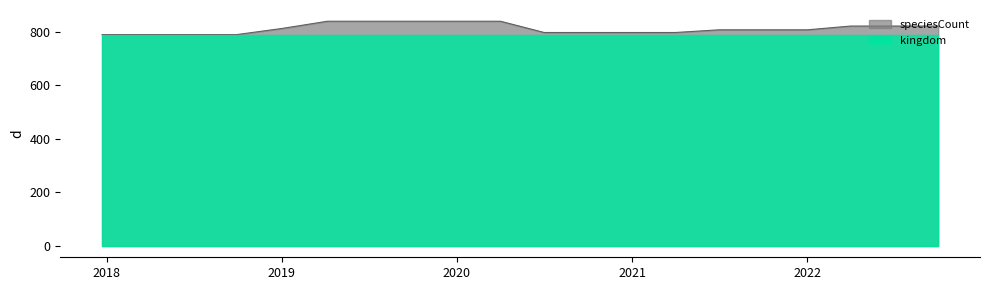

Which label corresponds to the largest value in the chart?

2019-04-06